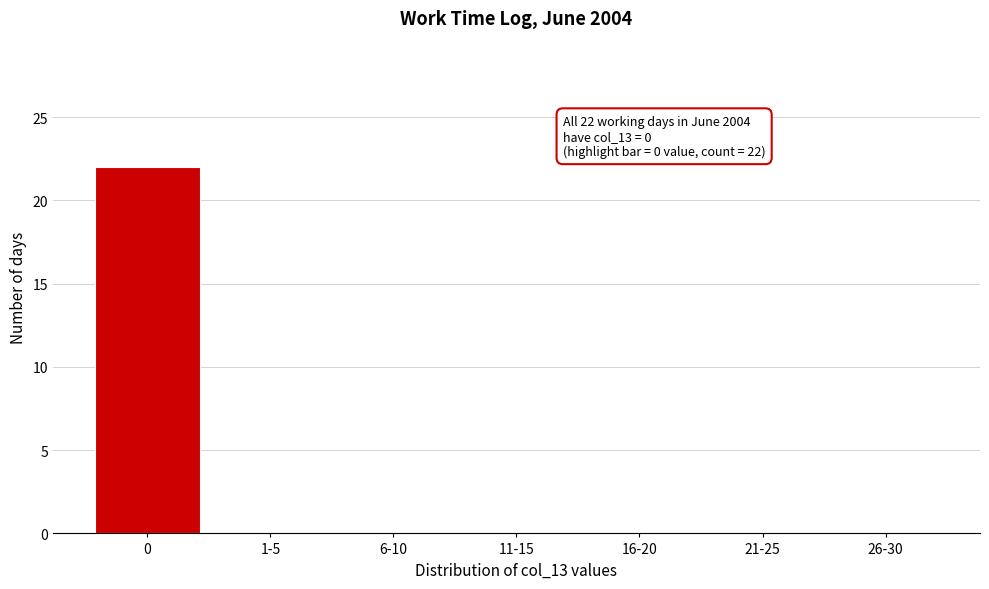

Reading right to left, transcribe all the data shown in this chart.

26-30=0	21-25=0	16-20=0	11-15=0	6-10=0	1-5=0	0=22